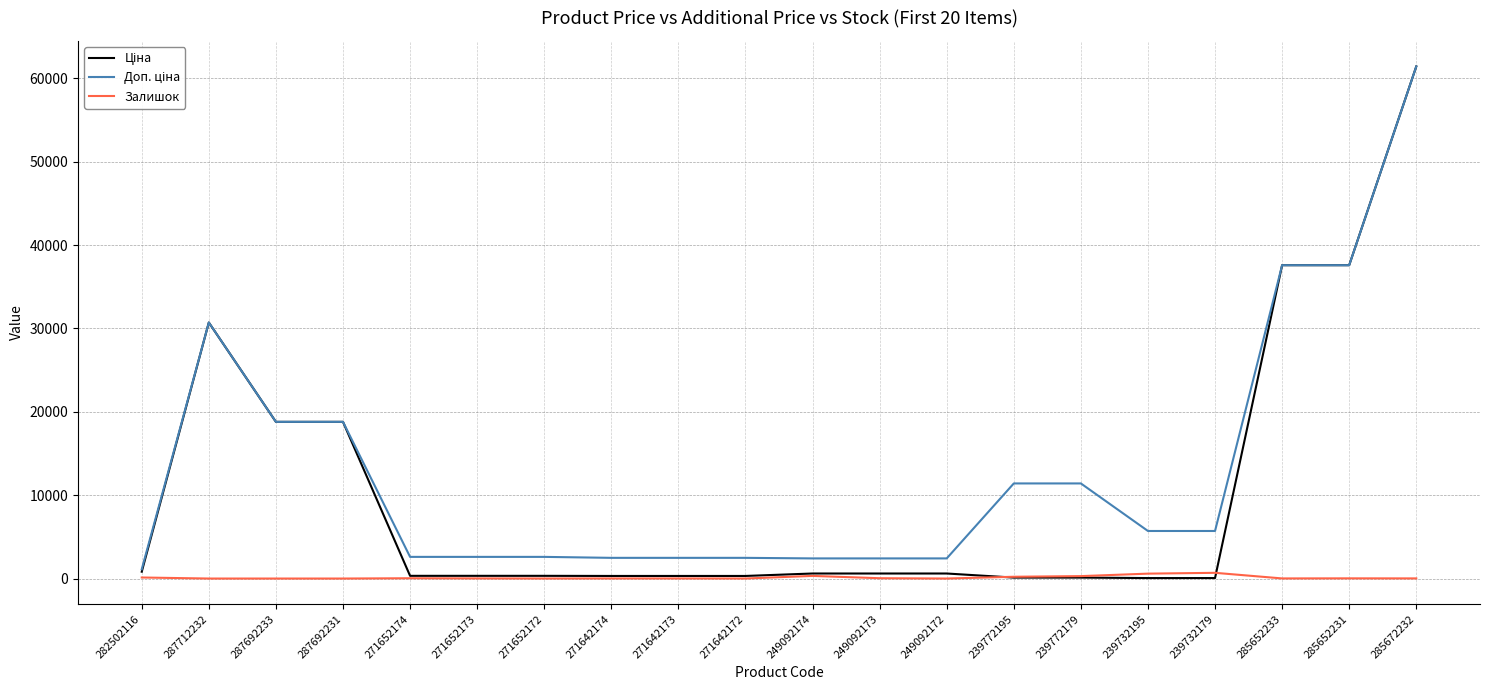

Is it true that Залишок equals 588.0 at 239732195?

True